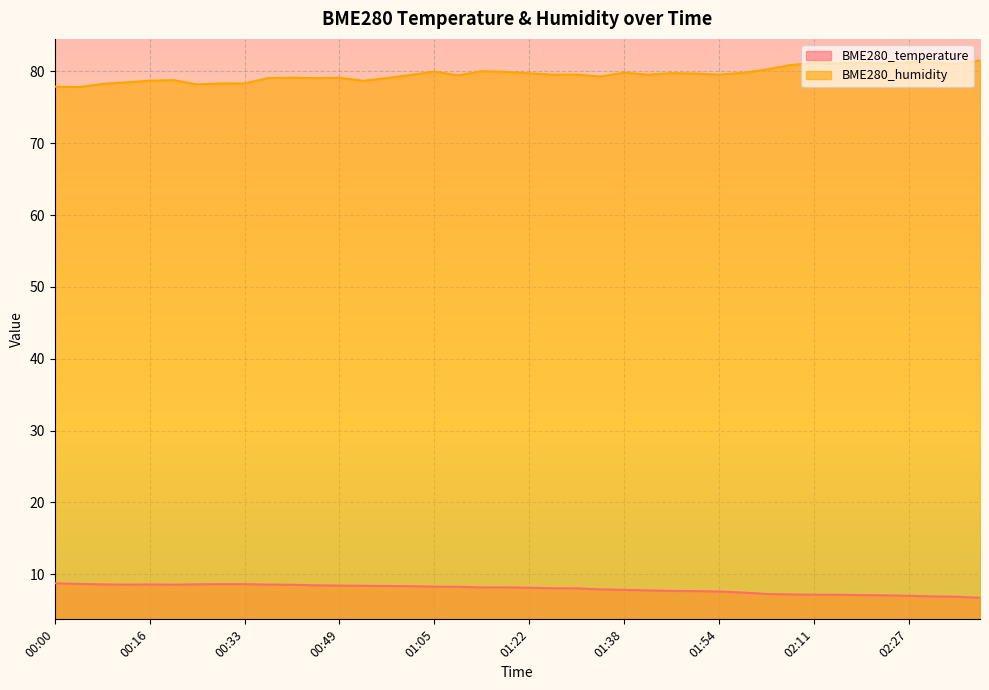

How many series are shown in this chart?

2